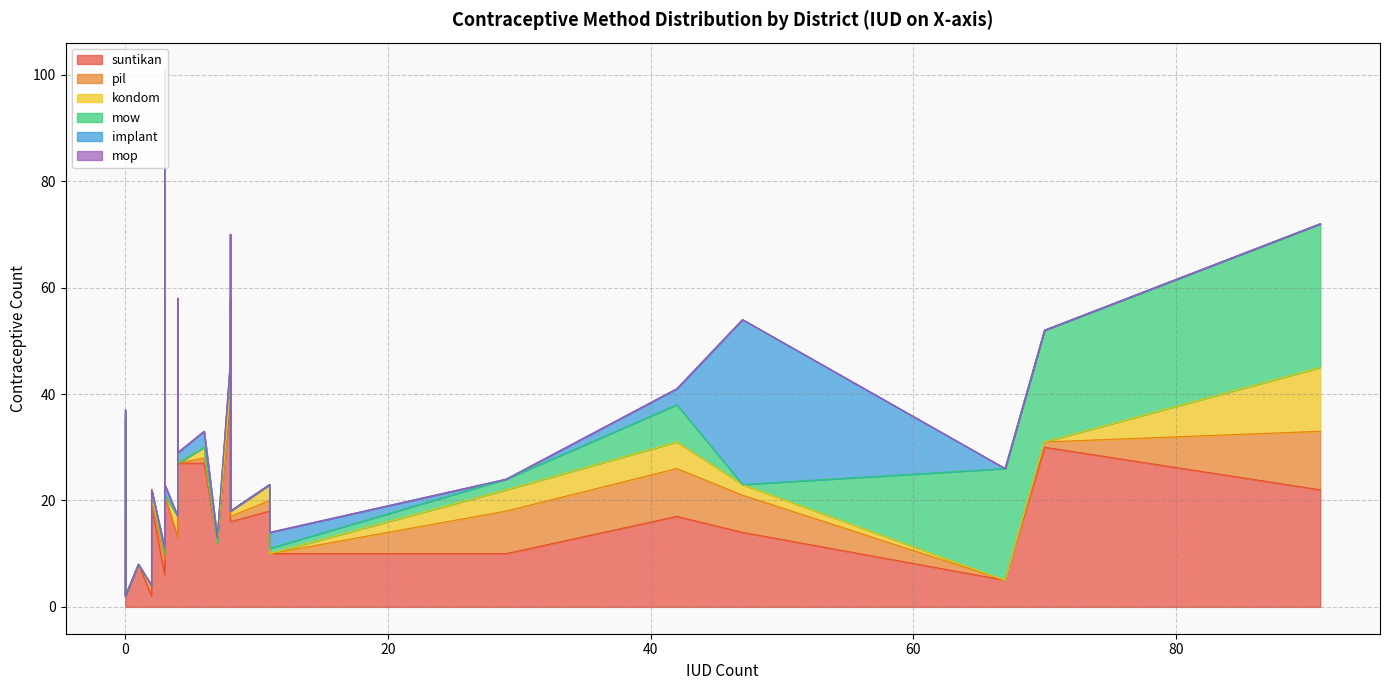

How many data points does each series have?

30